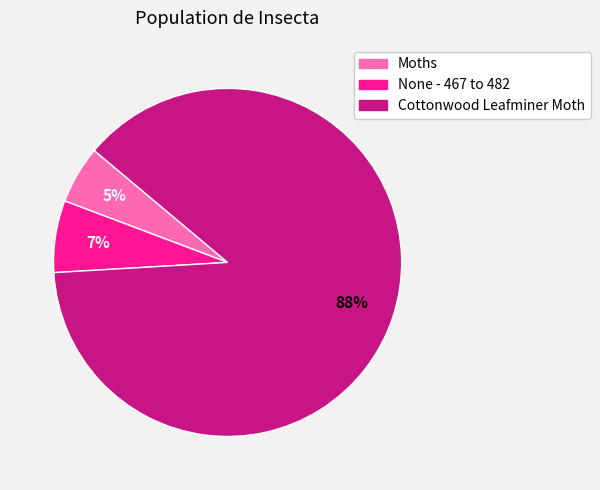

What percentage is the Moths slice, to the nearest percent?

5%